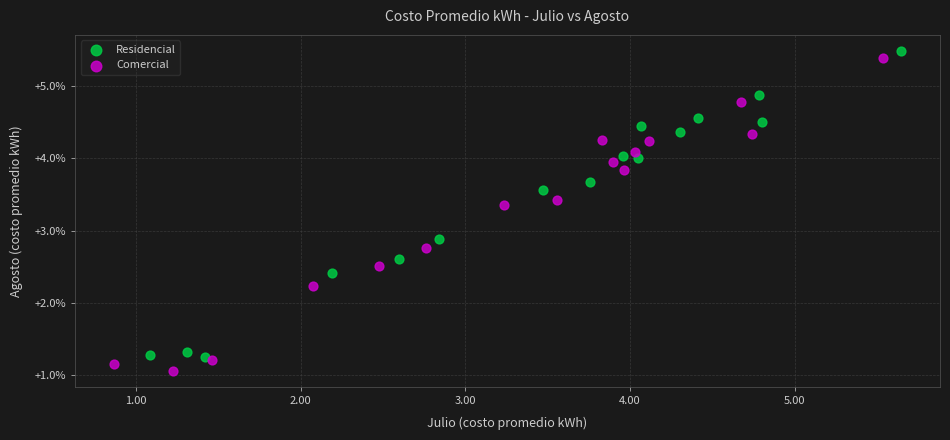

Which series contains the lowest Y value?

Comercial